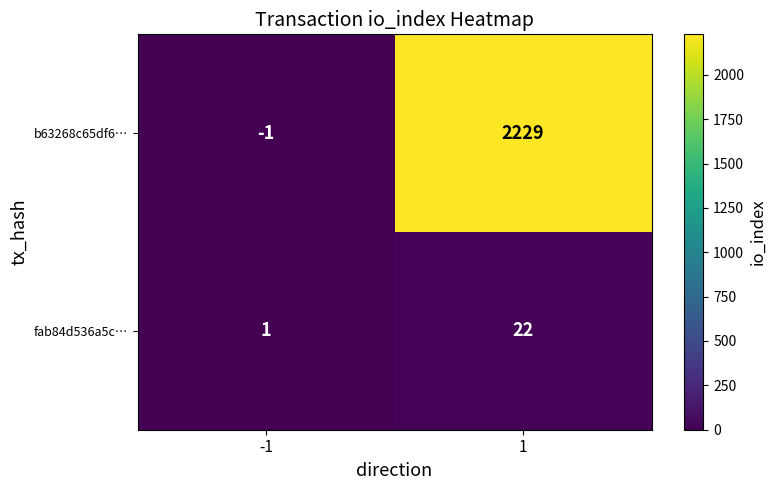

What is the greatest value displayed?

2229